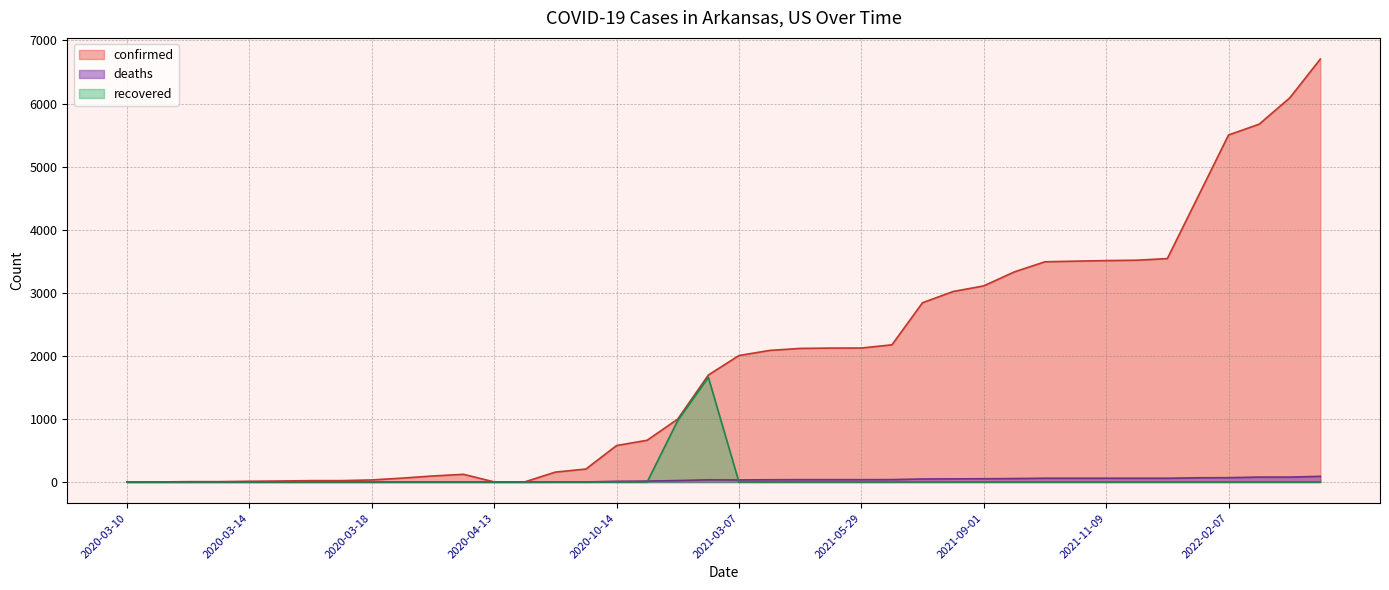

Which has a higher value, 2021-11-09 or 2020-10-25?

2021-11-09